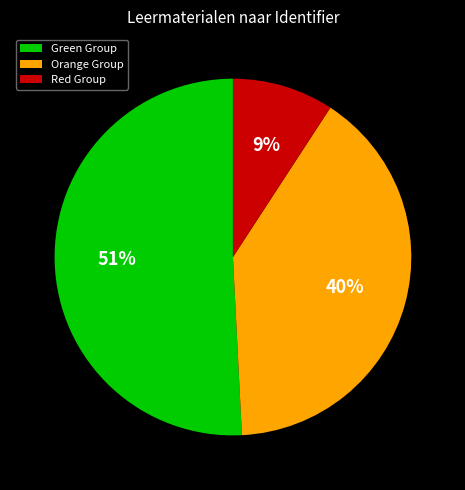

Rank the categories by value from highest to lowest.

Green Group, Orange Group, Red Group